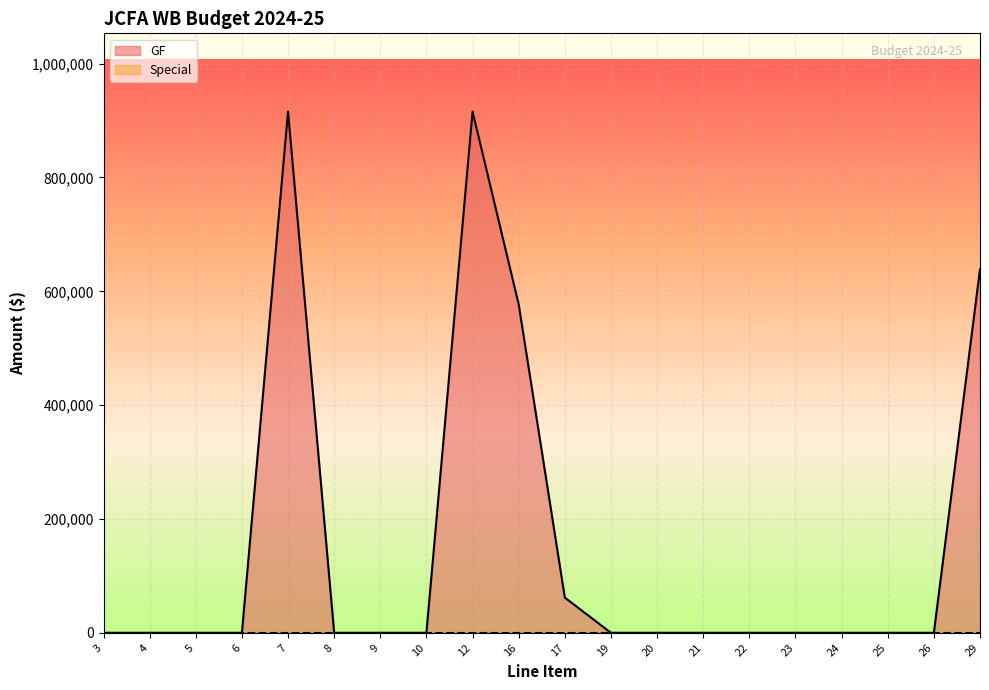

Which category has the highest value across all series?

7